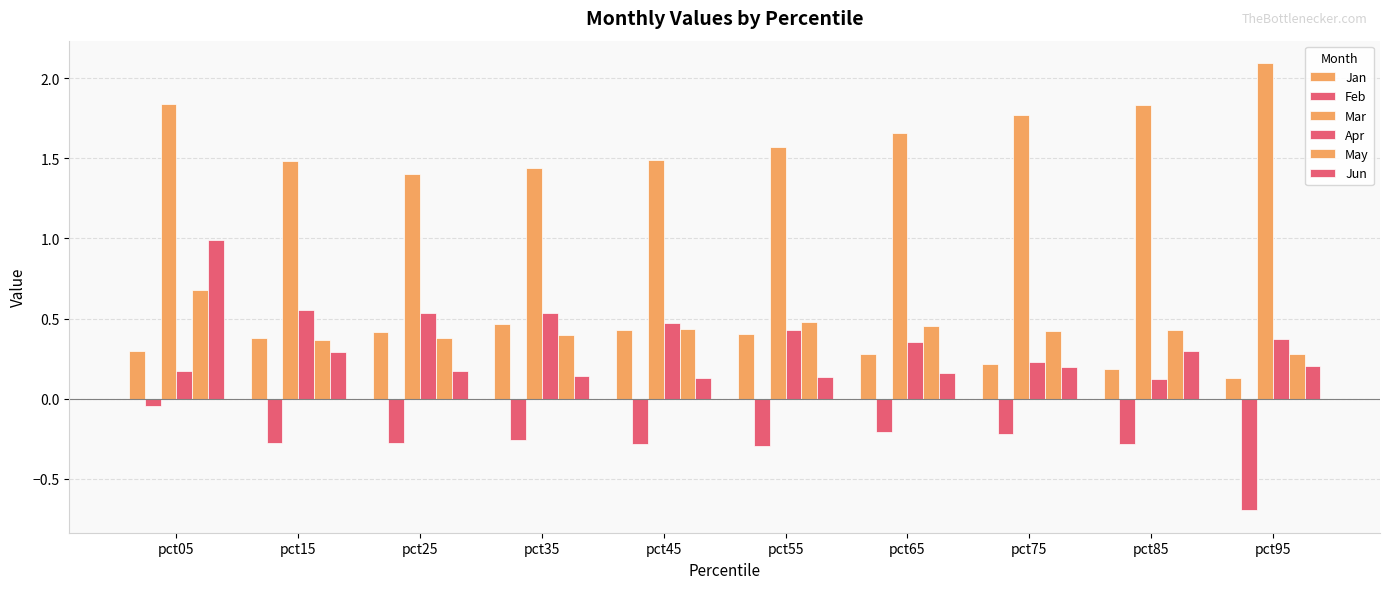

How many categories are shown in the chart?

10